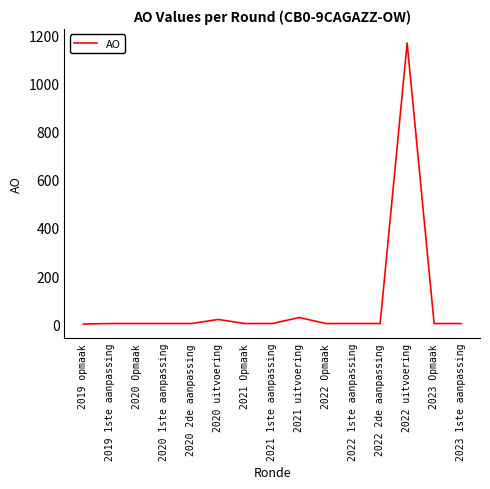

Which category has the highest value across all series?

2022 uitvoering